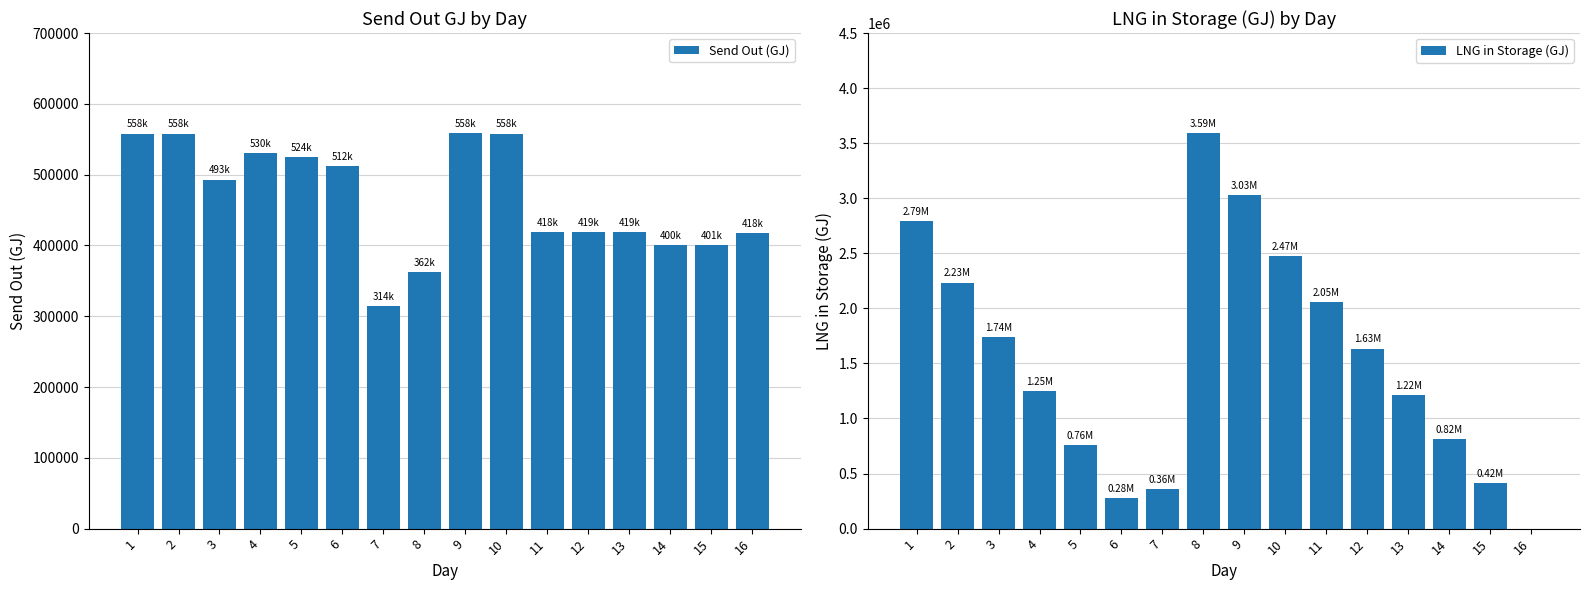

What are all the series names shown in the legend?

Send Out (GJ), LNG in Storage (GJ)